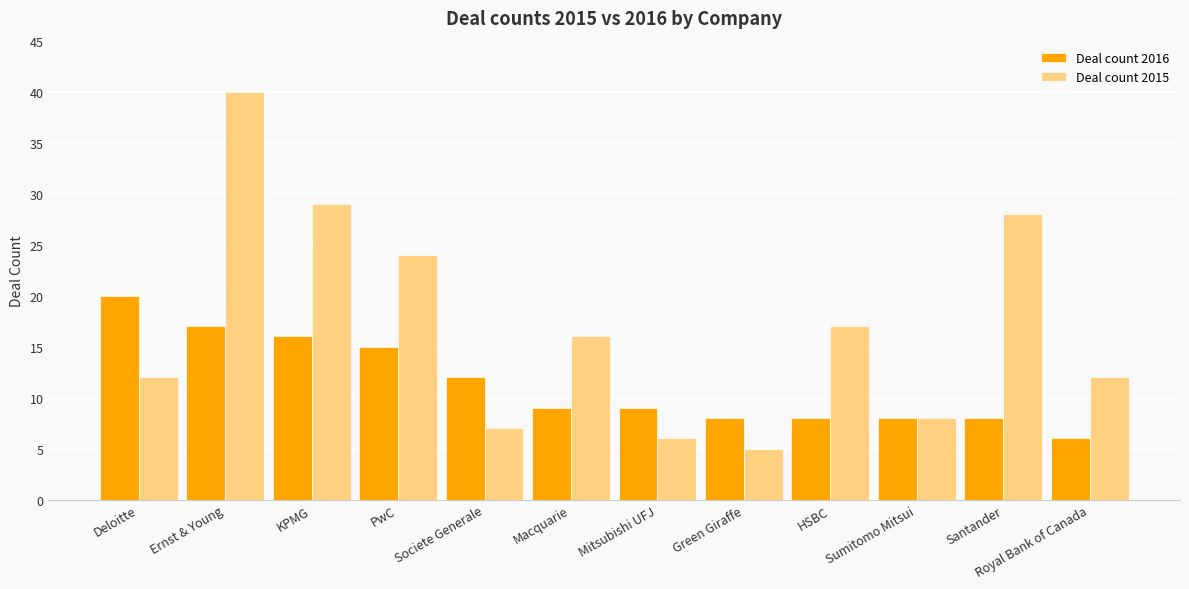

What are all the series names shown in the legend?

Deal count 2016, Deal count 2015